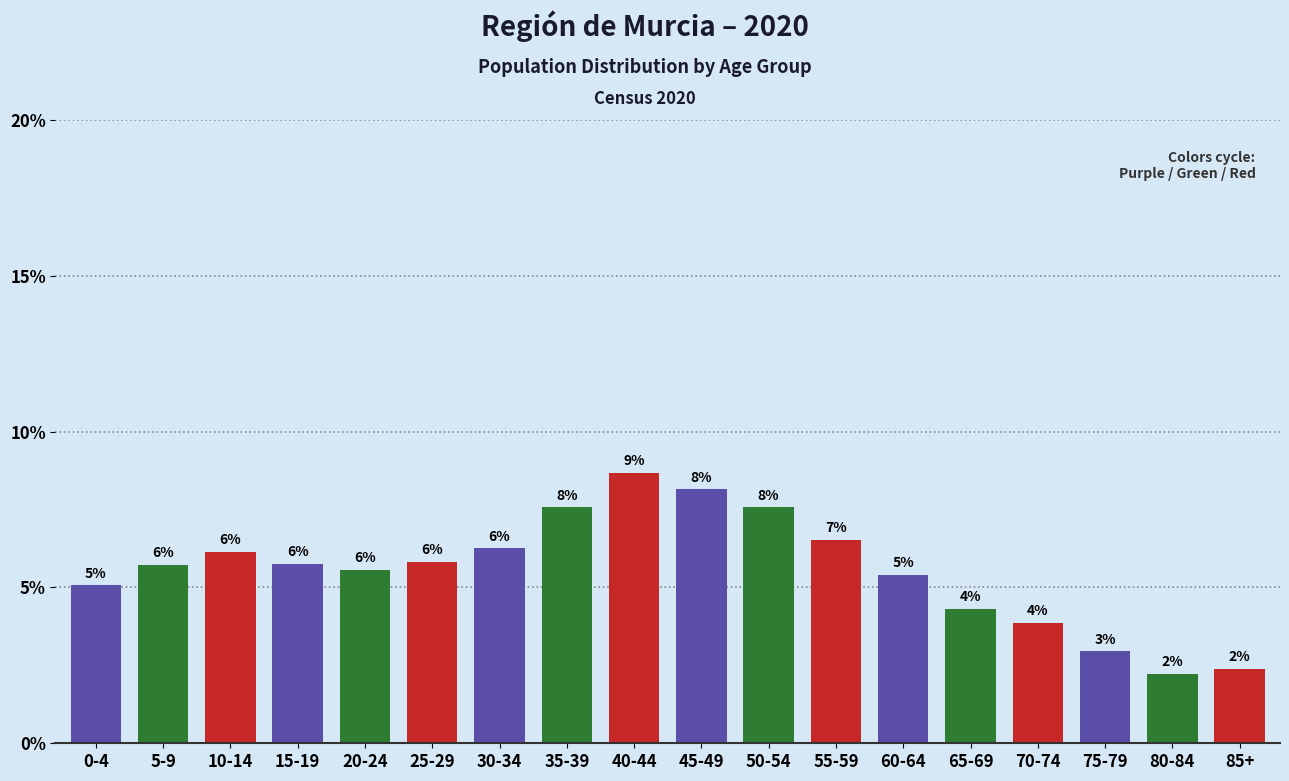

Are the bars horizontal?

No